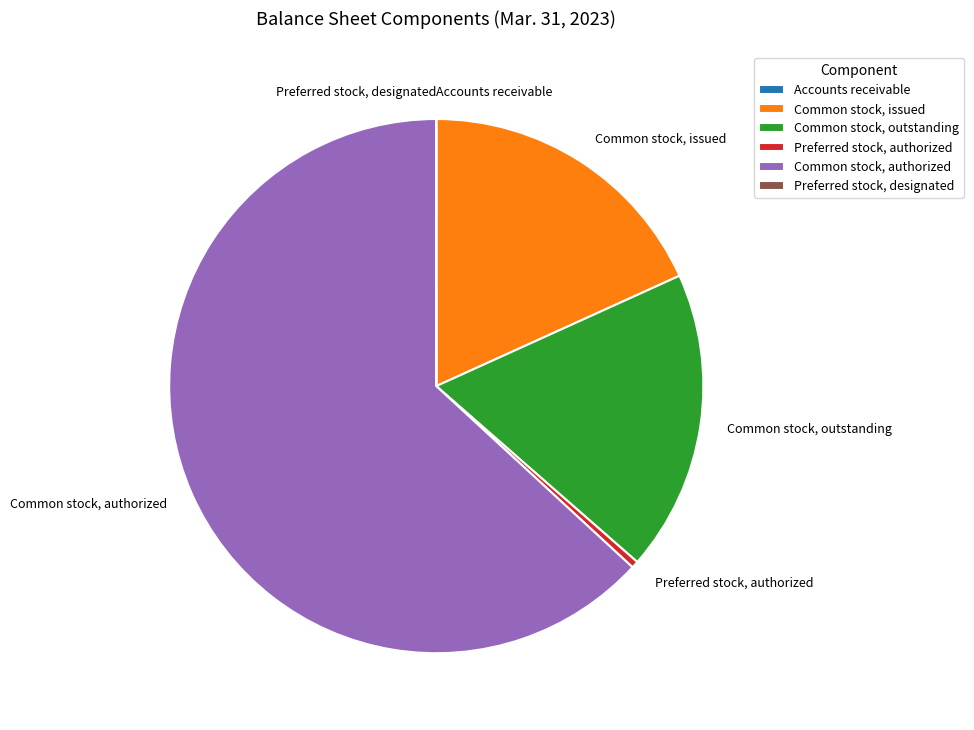

Is there any slice that represents more than half of the pie?

Yes